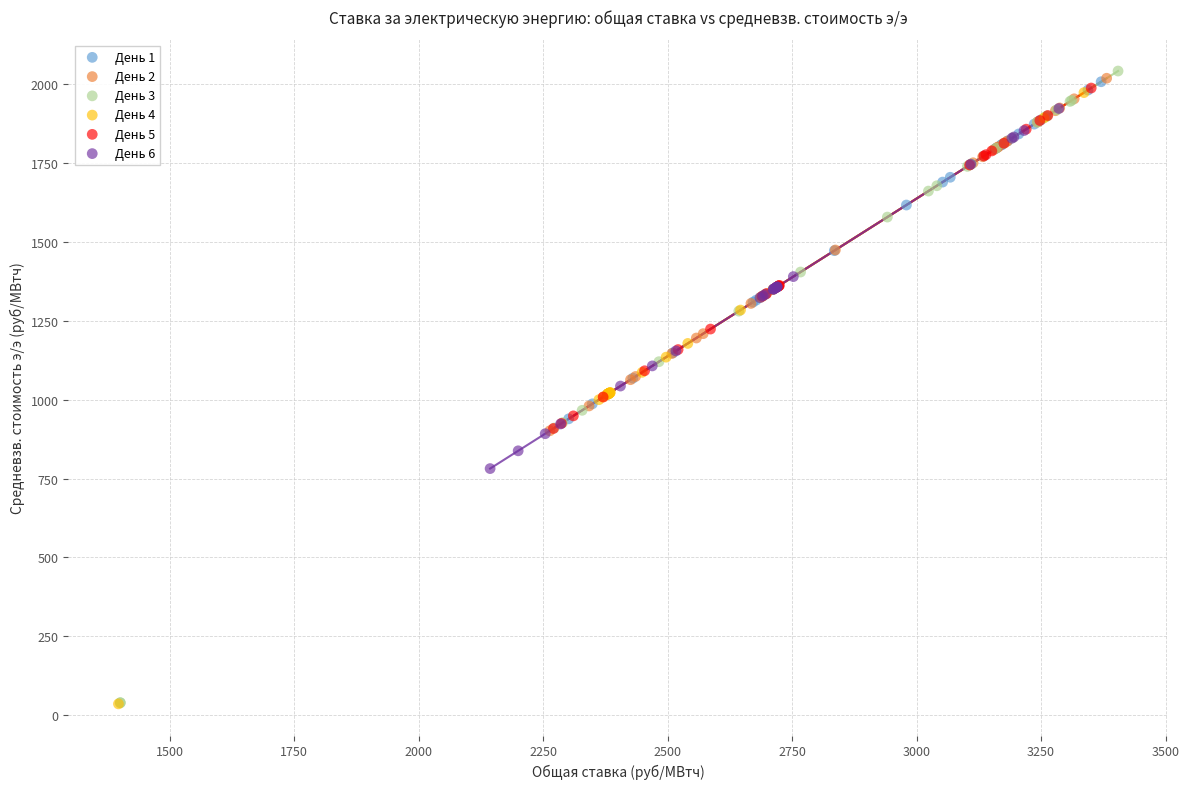

Which series has the widest spread of Y values?

День 3